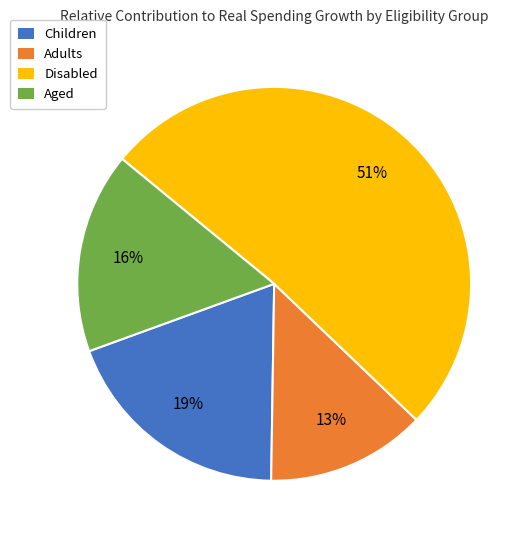

How many slices are in this pie chart?

4